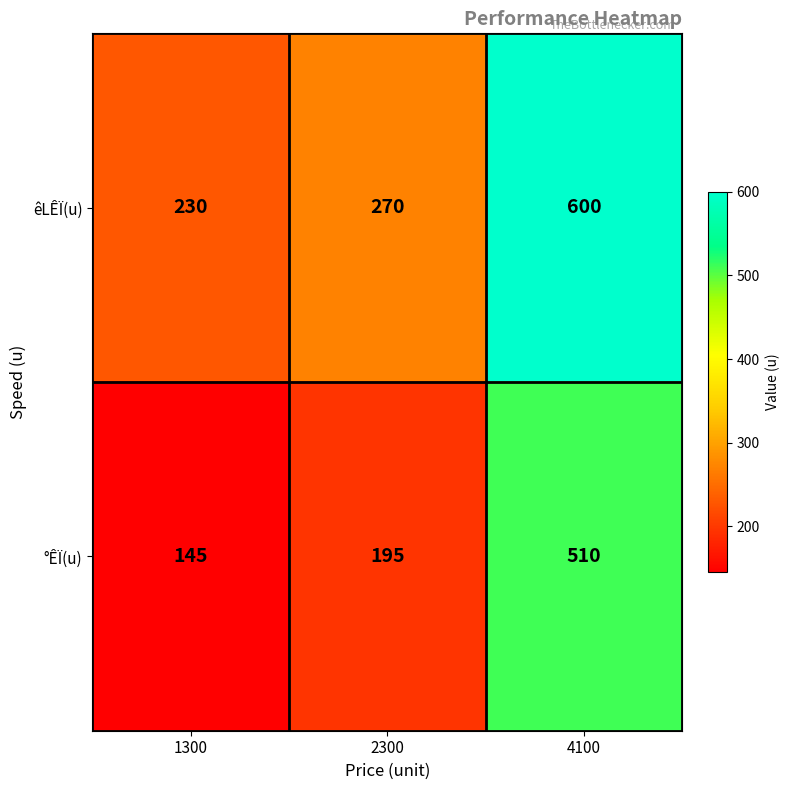

The value of êLÊÏ(u) at 1300 is 408. True or false?

False